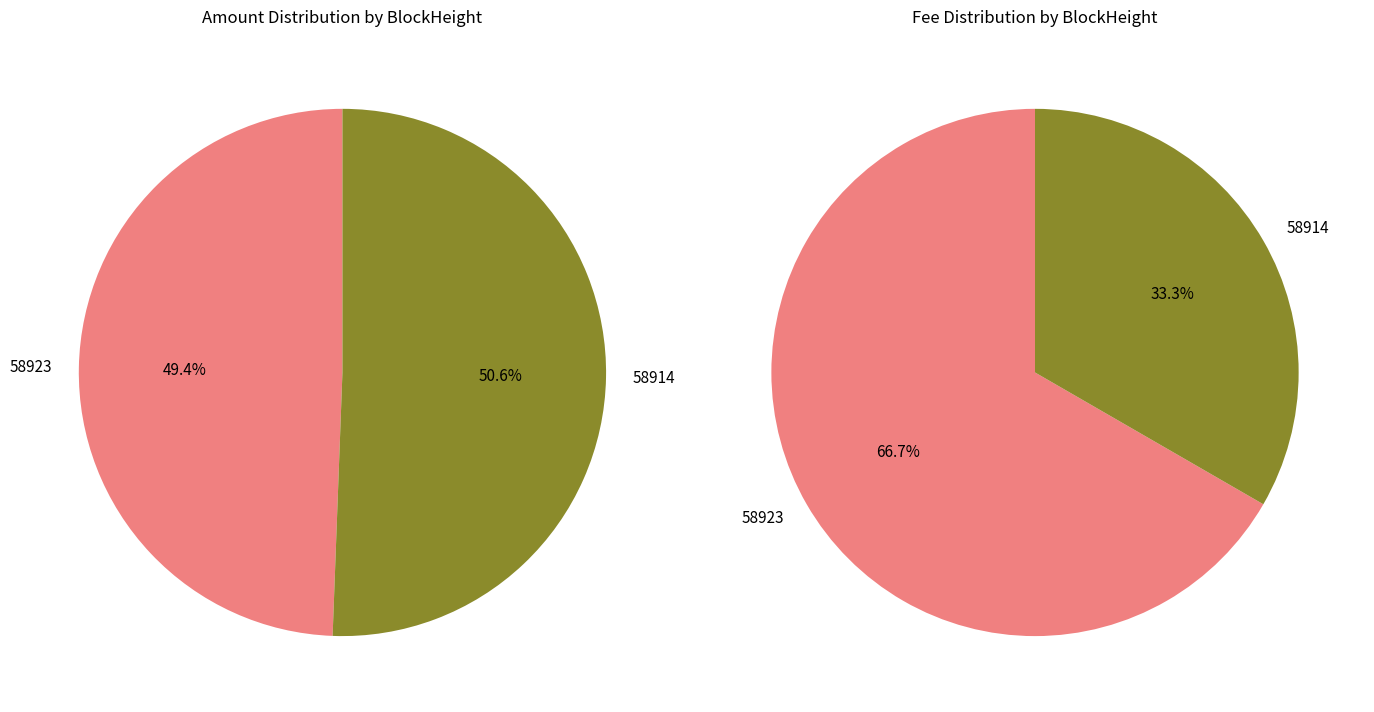

Does 58914 account for over 50% of the chart?

Yes